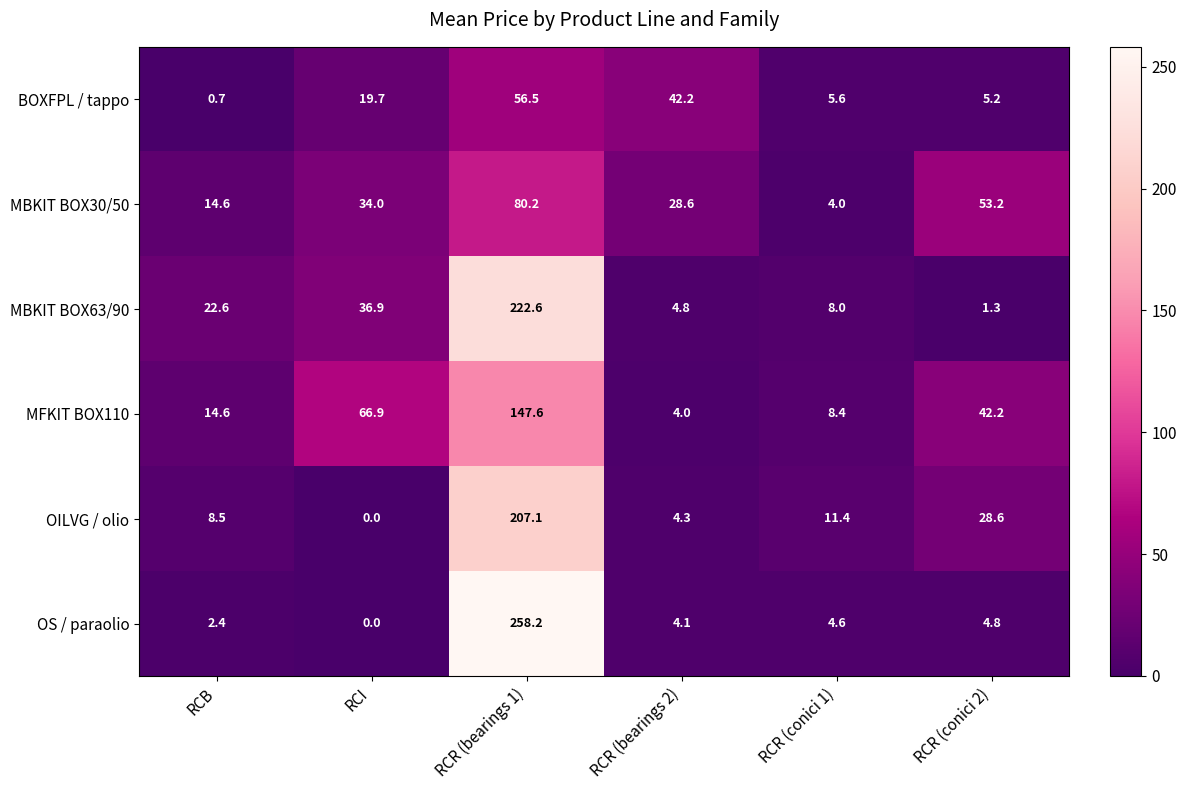

The value of MBKIT BOX30/50 at RCI is 34.0. True or false?

True